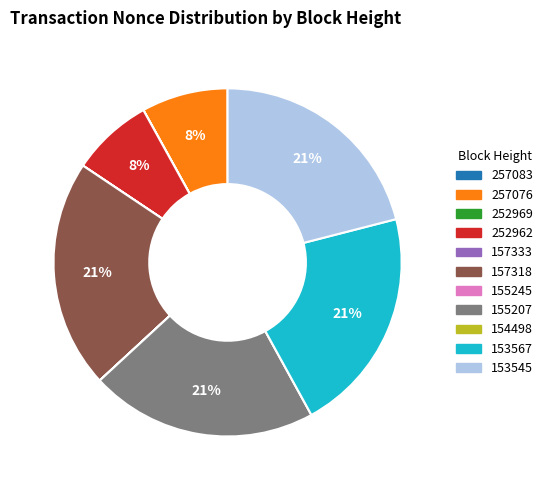

To the nearest percent, what is the average slice percentage?

9%